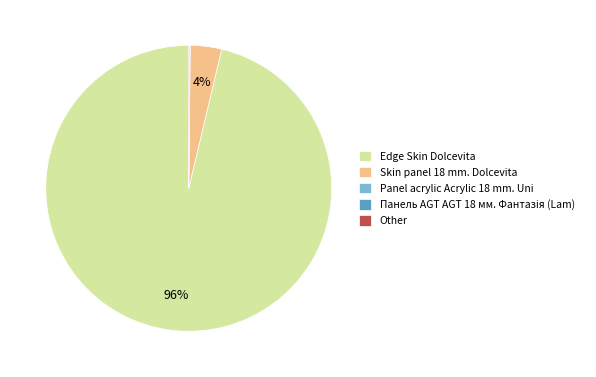

To the nearest percent, what is the average slice percentage?

20%